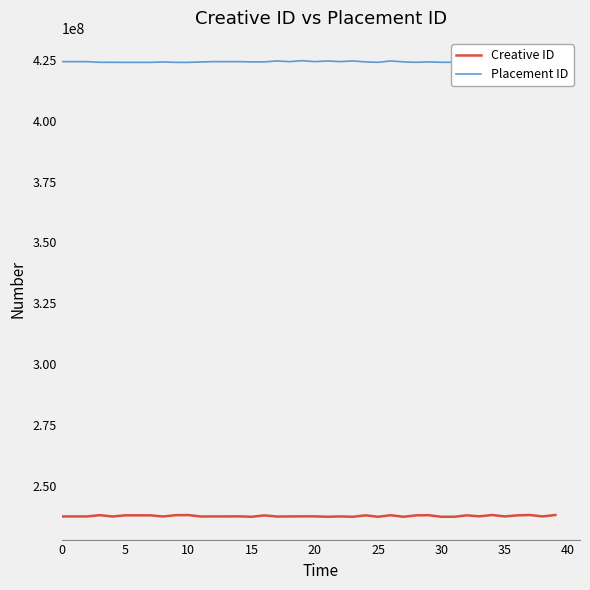

What is the highest value of the Placement ID series?

424677768